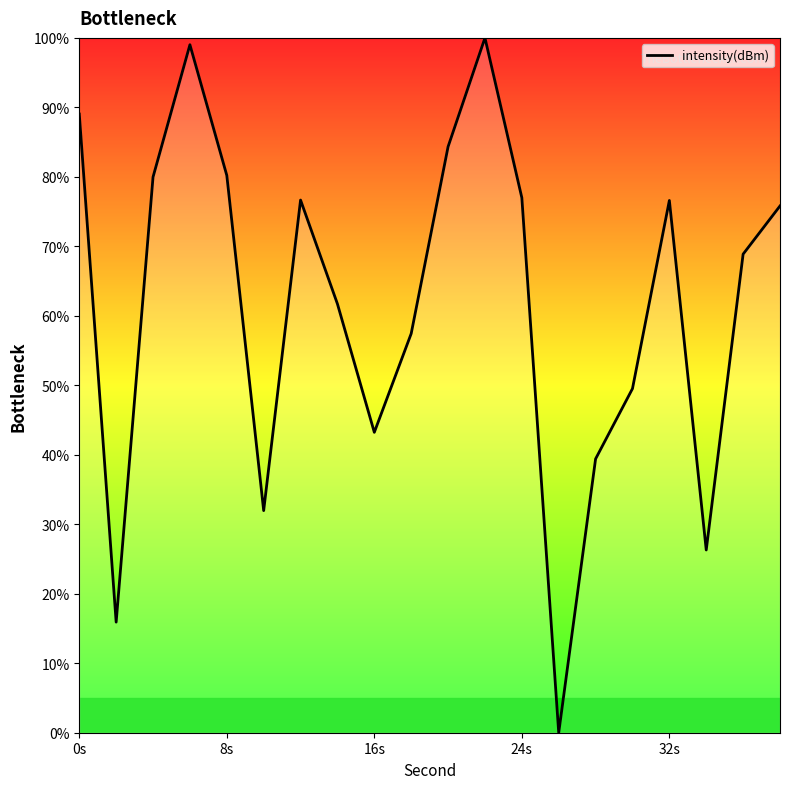

How many values are below 75?

10